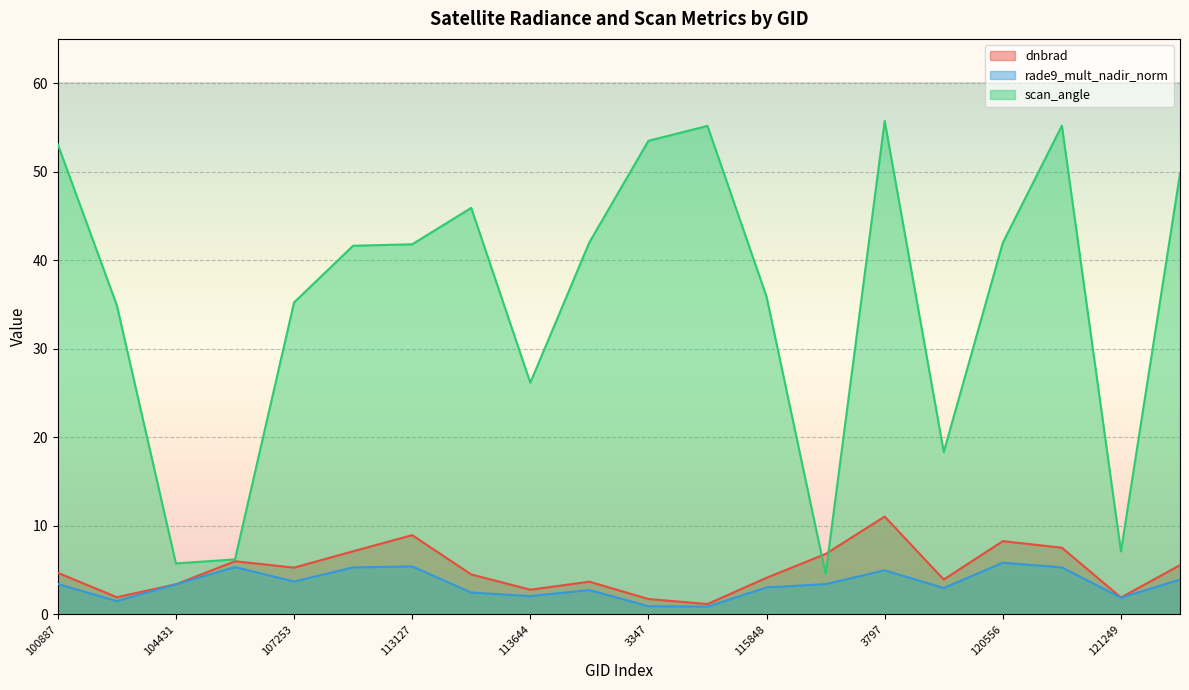

Rank the series by their maximum value, from lowest to highest.

rade9_mult_nadir_norm, dnbrad, scan_angle